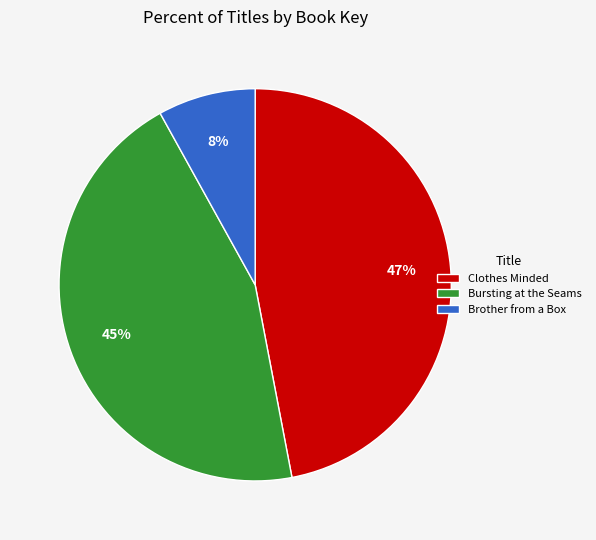

Which category has the biggest portion of the pie?

Clothes Minded